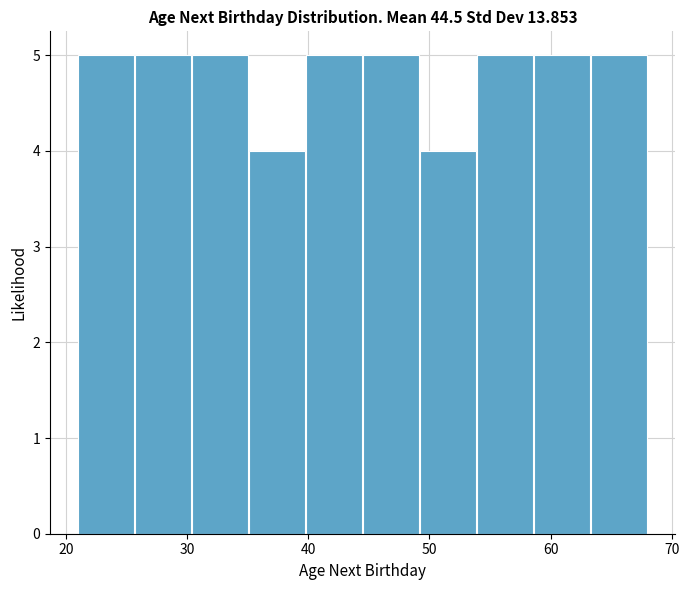

Reading left to right, transcribe this chart: for each bar, give the range it covers on the x-axis and its height. Neither the bar edges nor the heights are printed on the chart, so give them approximately, as read against the axes.

21.0 to 25.7: 5
25.7 to 30.4: 5
30.4 to 35.1: 5
35.1 to 39.8: 4
39.8 to 44.5: 5
44.5 to 49.2: 5
49.2 to 53.9: 4
53.9 to 58.6: 5
58.6 to 63.3: 5
63.3 to 68.0: 5